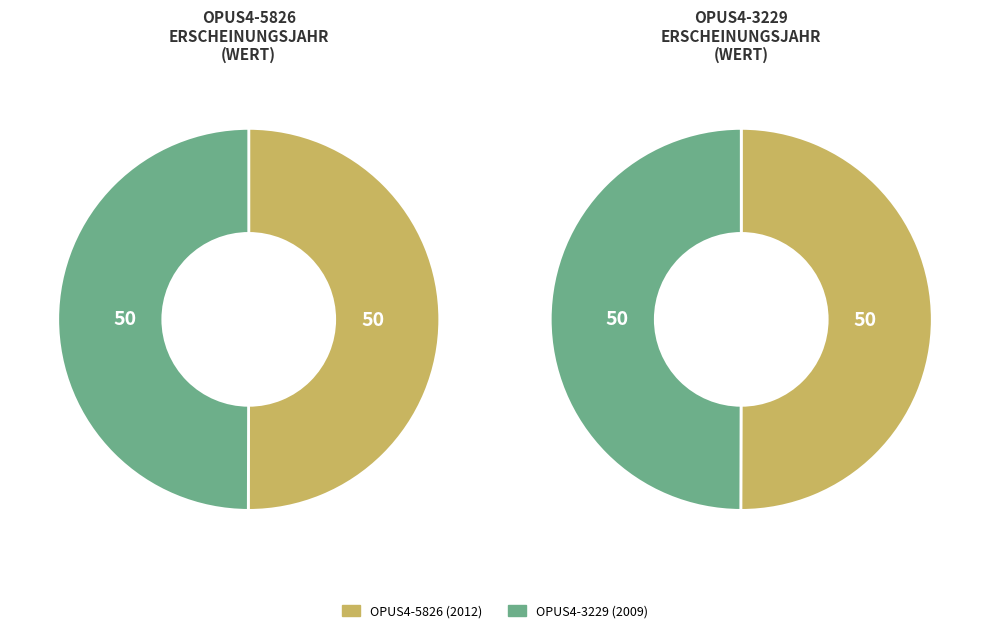

What percentage do OPUS4-3229 (2009) and OPUS4-5826 (2012) together represent?

100.0%